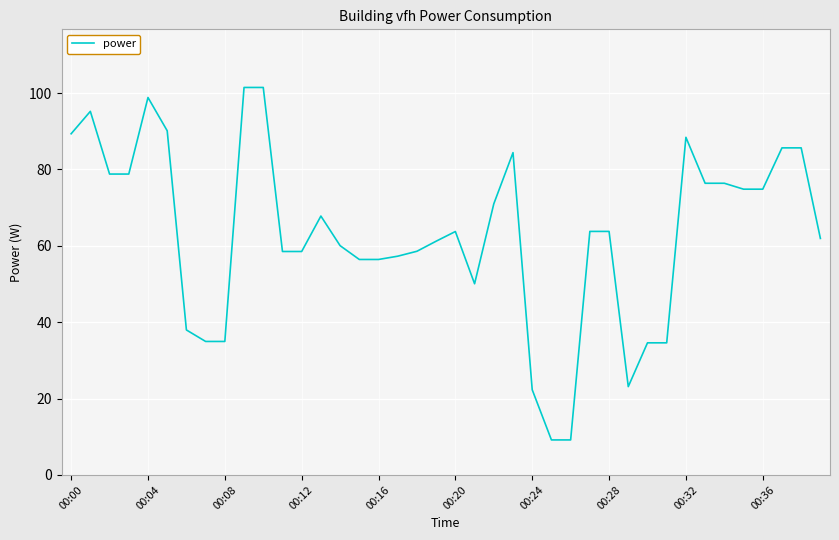

What is the greatest value displayed?

101.5